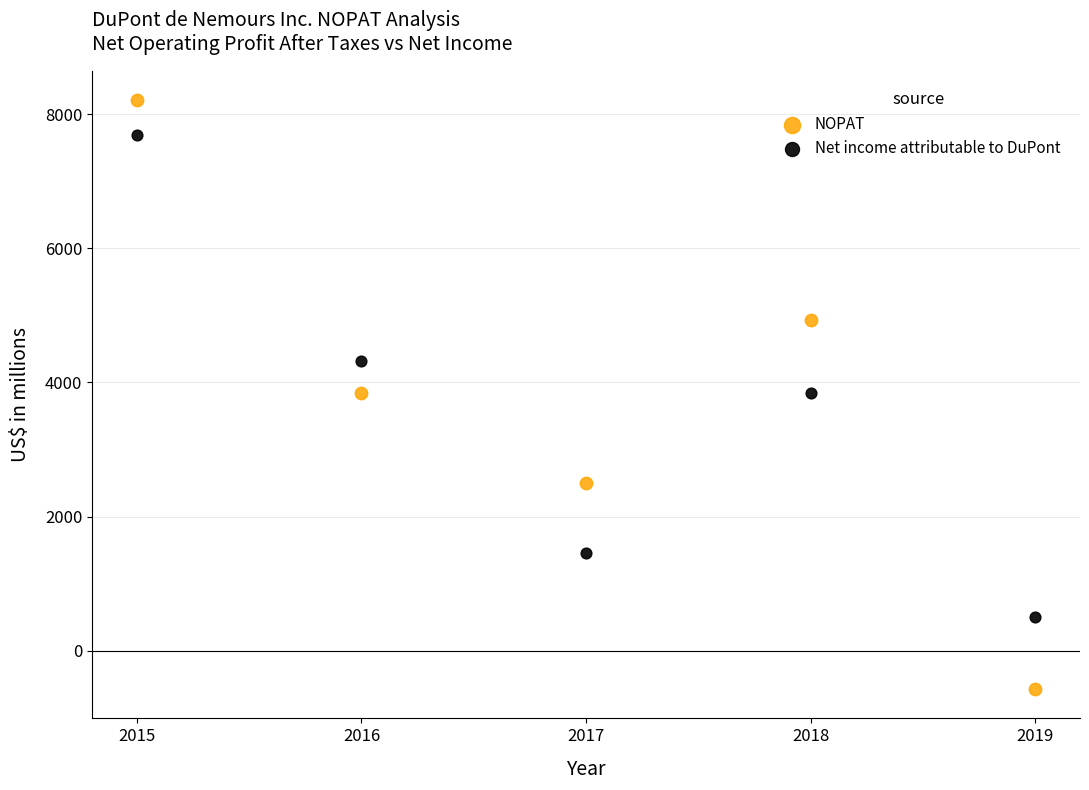

Which series reaches the minimum Y coordinate?

NOPAT